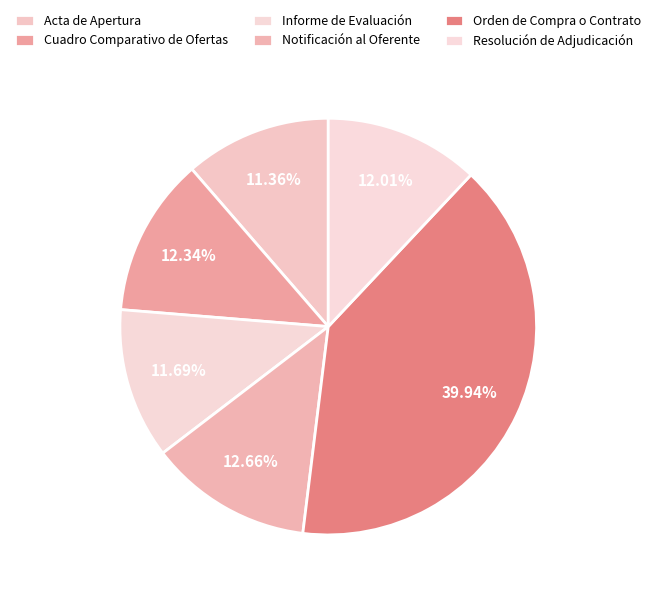

Which has a higher value, Informe de Evaluación or Acta de Apertura?

Informe de Evaluación